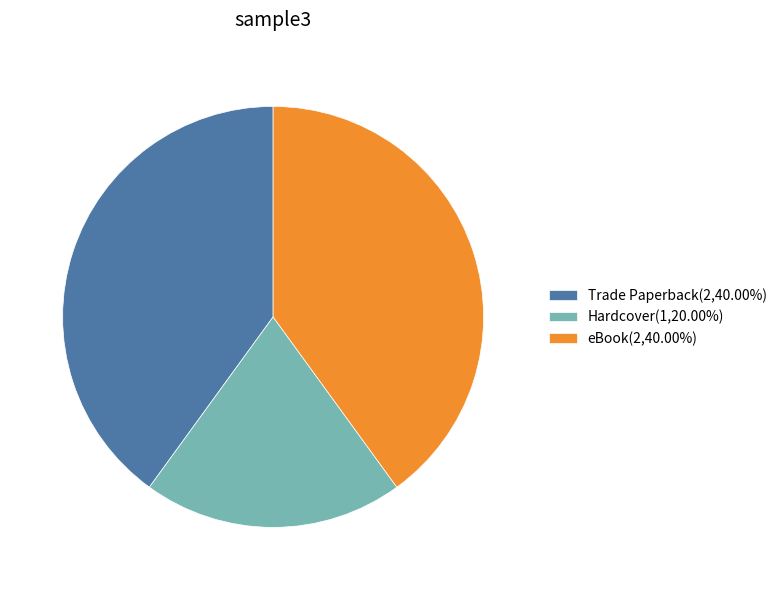

Approximately how many times larger is the value at Hardcover(1,20.00%) compared to Trade Paperback(2,40.00%)?

0.5